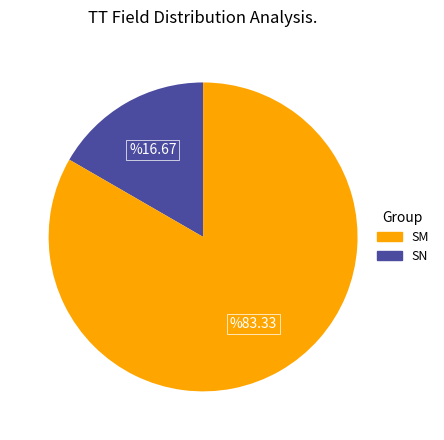

Is it true that SM is 9% of the pie?

False